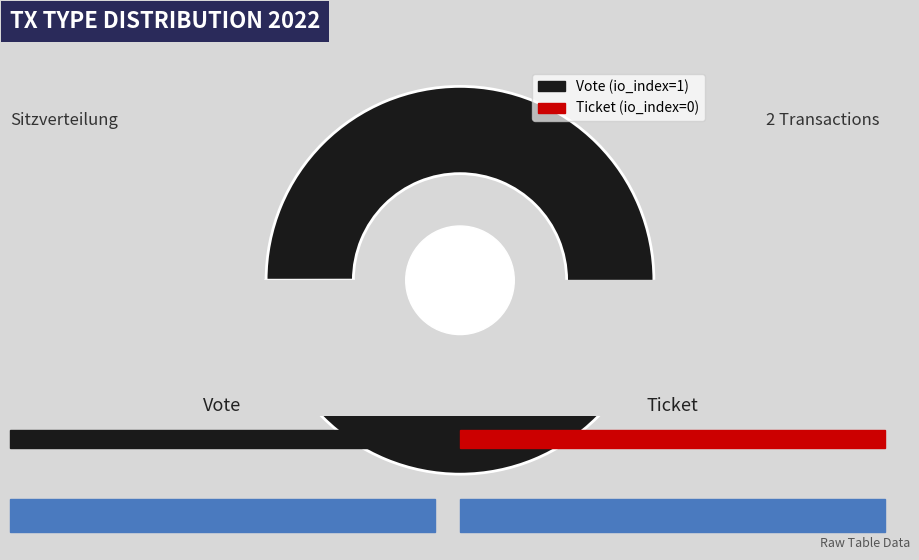

Combined, what portion of the pie is Vote and Ticket?

100.0%